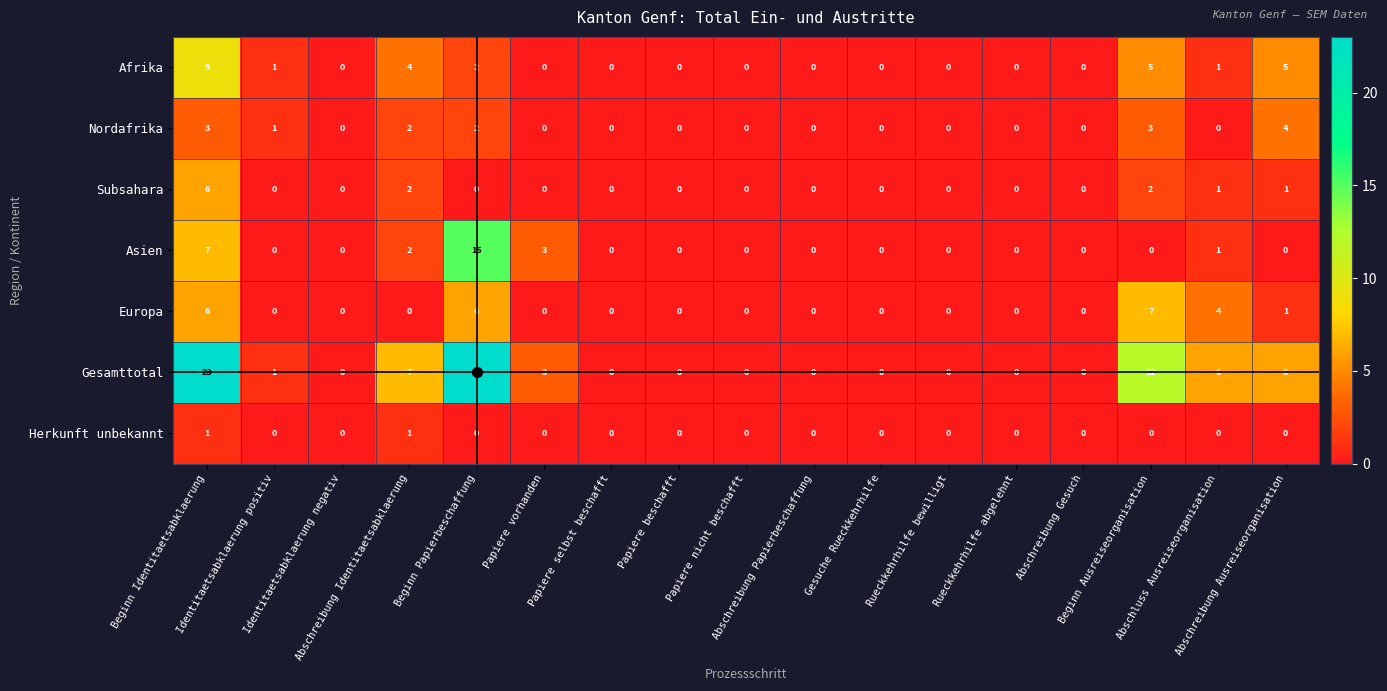

What is the sum of all Nordafrika values?

15